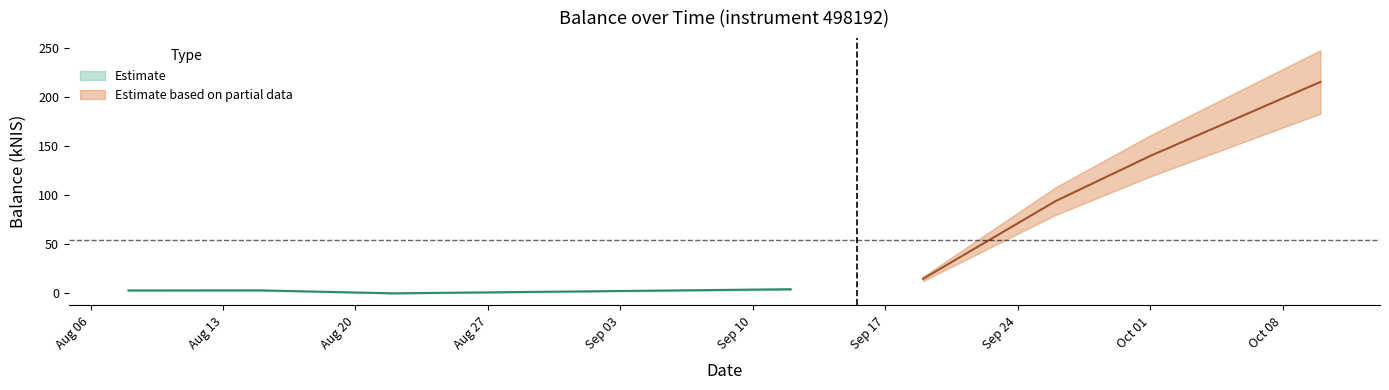

Where is the first local maximum?

2024-08-15